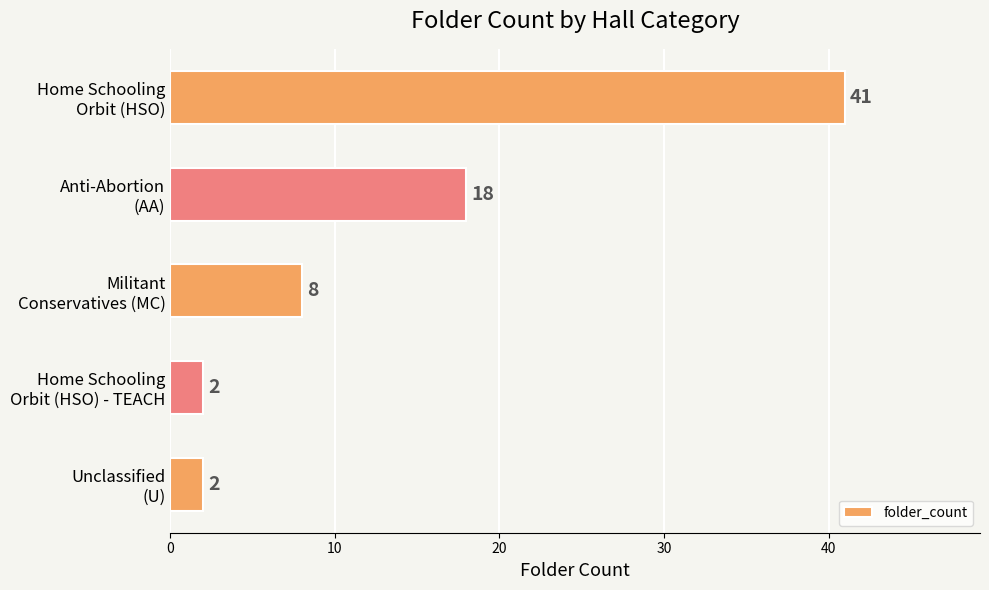

How many values are below 8?

2